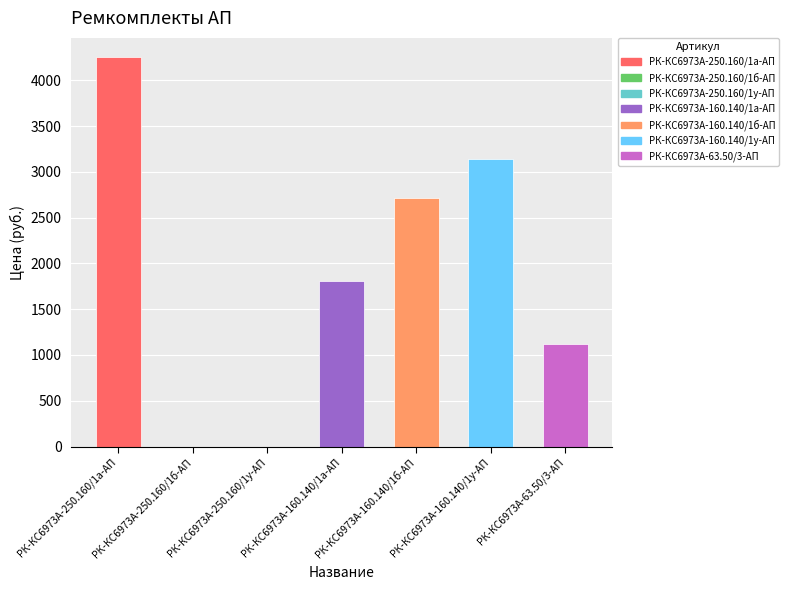

What is the greatest value displayed?

4252.4